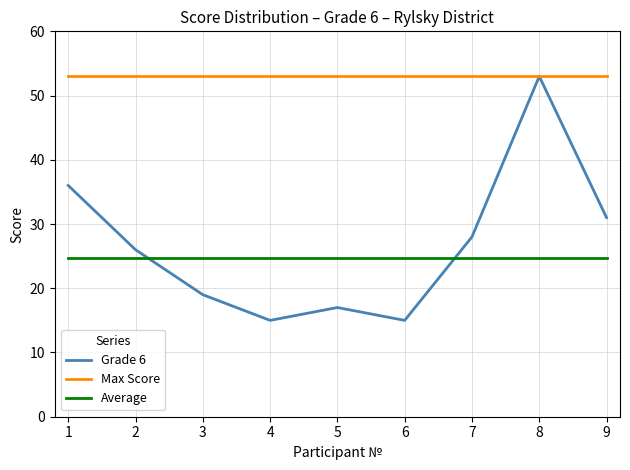

What is the sum of all Max Score values?

477.0